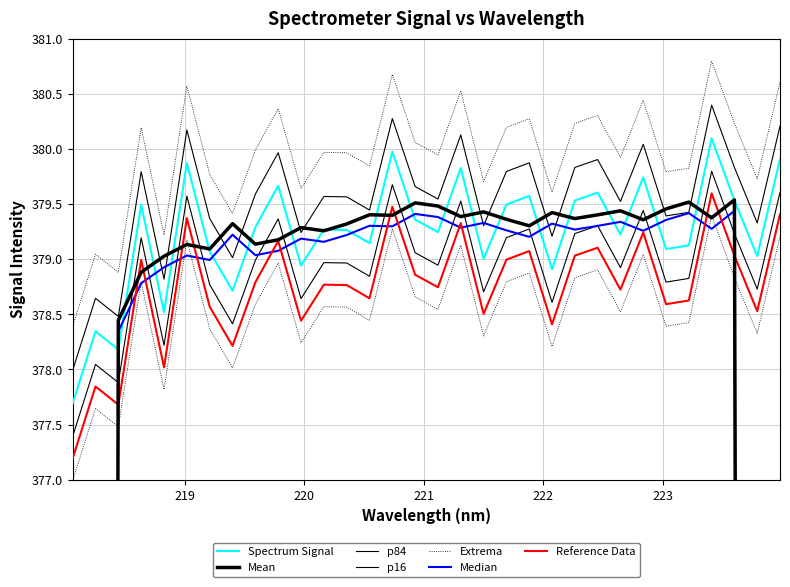

Where is the data nearest to the value 378?

218.442